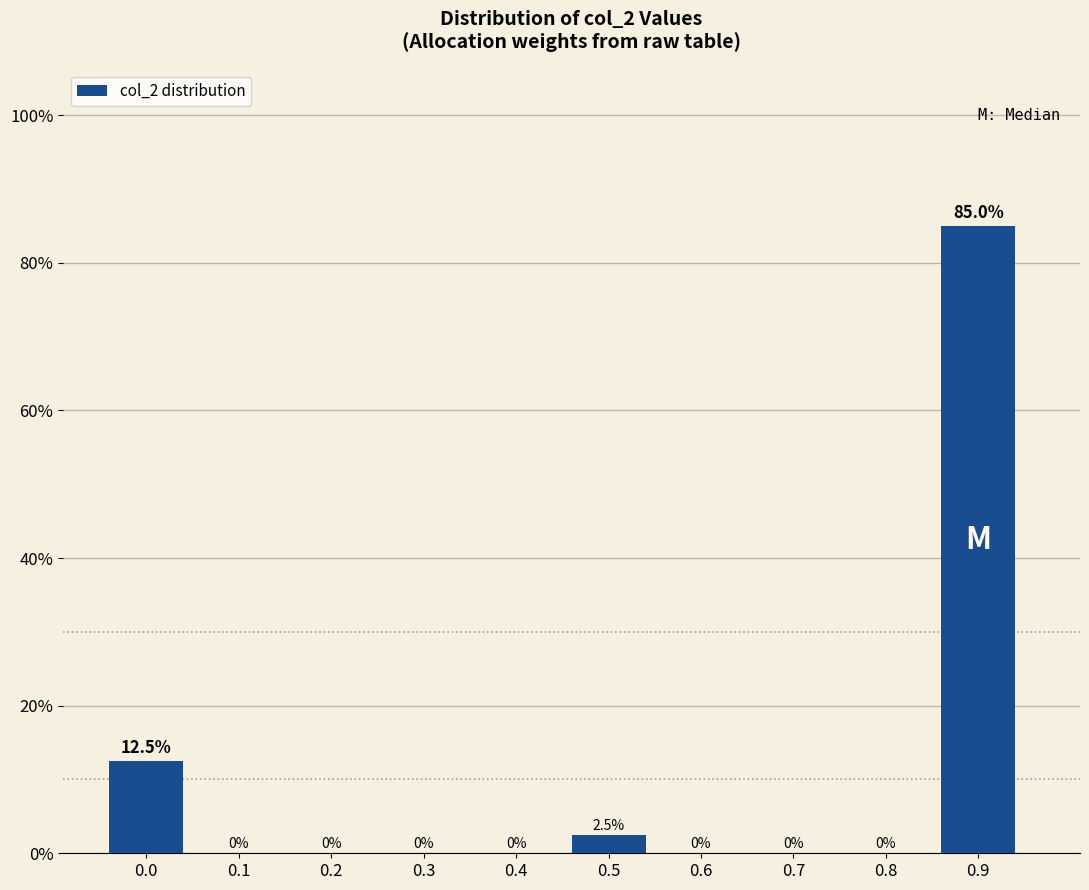

Reading left to right, transcribe all the data shown in this chart.

0.0=12.5	0.1=0.0	0.2=0.0	0.3=0.0	0.4=0.0	0.5=2.5	0.6=0.0	0.7=0.0	0.8=0.0	0.9=85.0